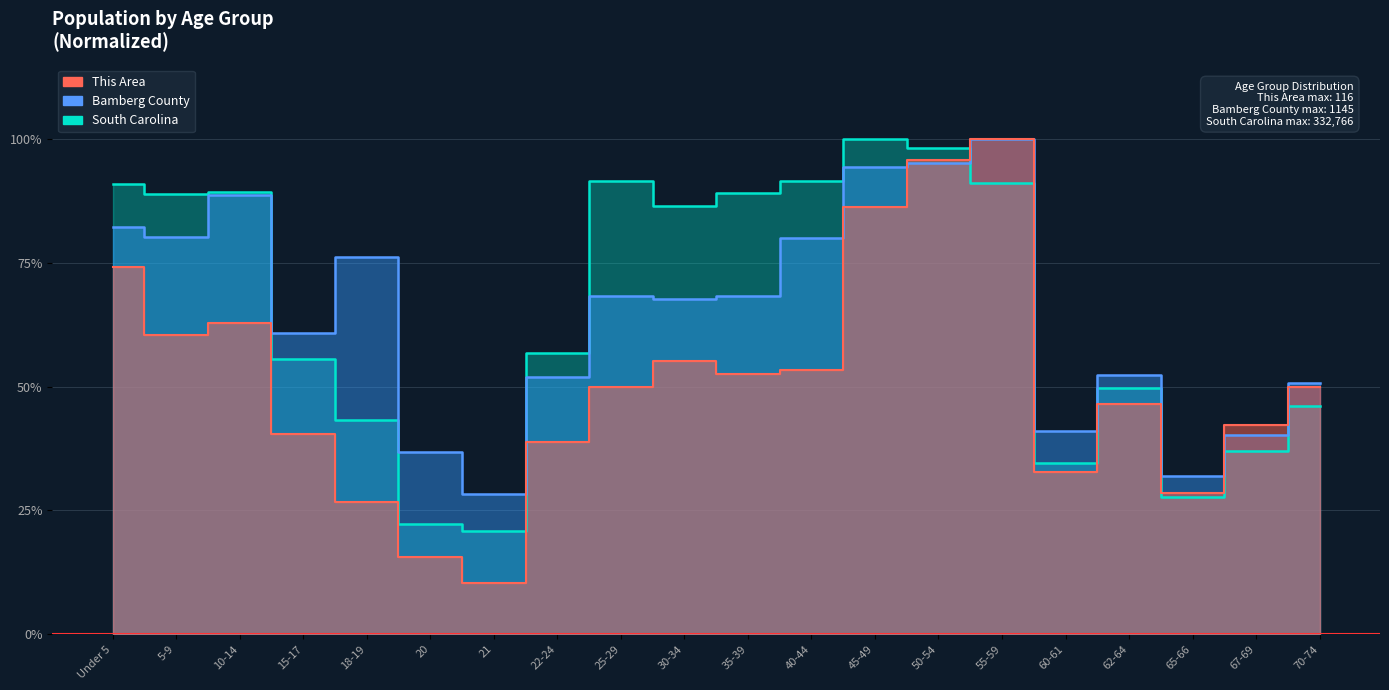

What is the minimum value for This Area?

0.1